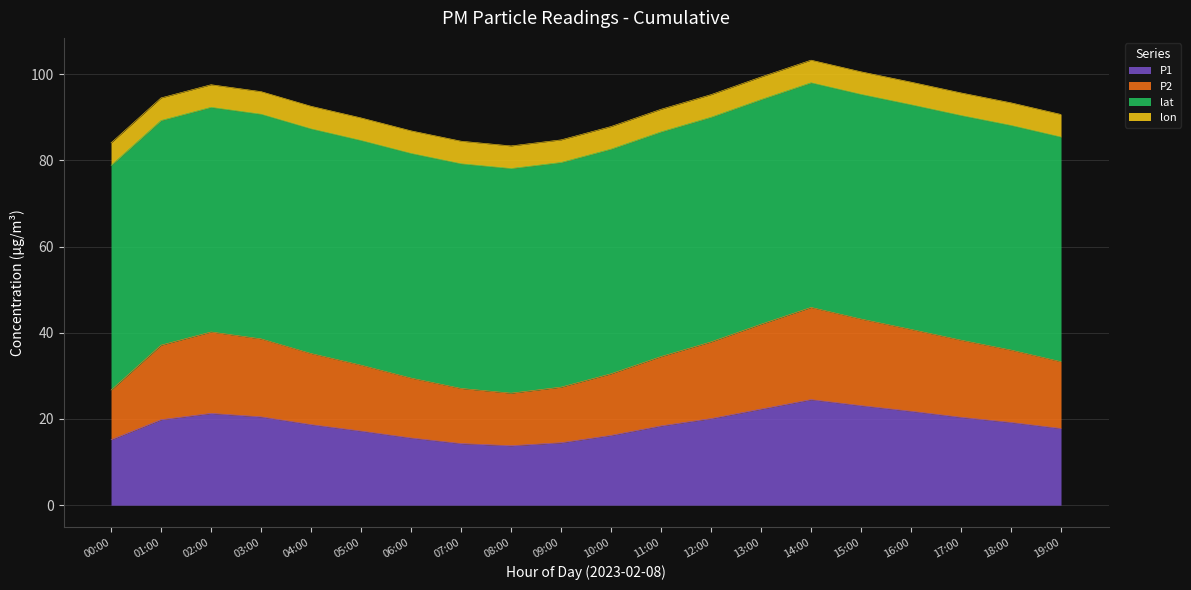

What is the total value across all series at 19:00?

90.7